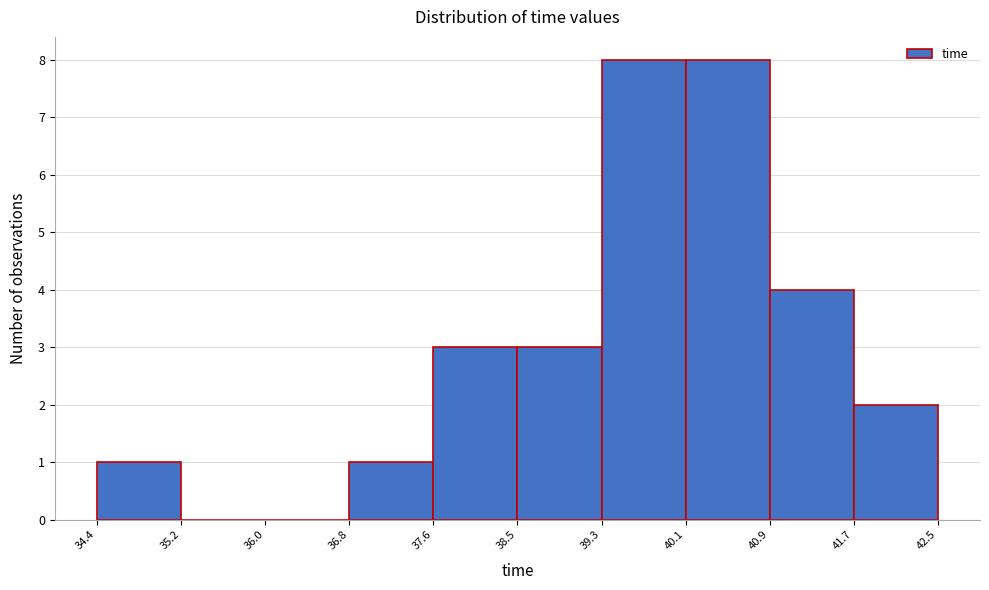

Reading left to right, transcribe this chart: for each bar, give the range it covers on the x-axis and its height. The values are not printed on the chart, so give them approximately, as read against the axis.

34.4 to 35.2: 1
35.2 to 36.0: 0
36.0 to 36.8: 0
36.8 to 37.6: 1
37.6 to 38.5: 3
38.5 to 39.3: 3
39.3 to 40.1: 8
40.1 to 40.9: 8
40.9 to 41.7: 4
41.7 to 42.5: 2